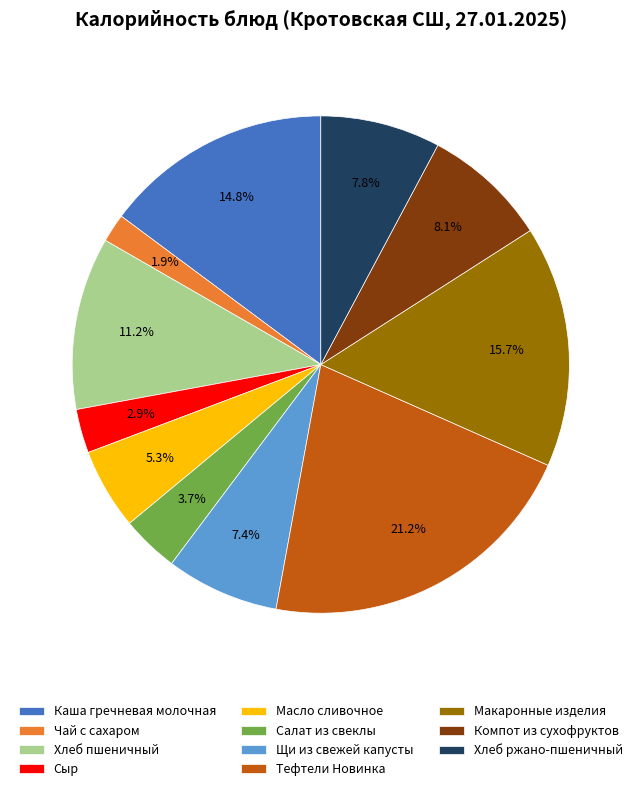

How many slices are in this pie chart?

11